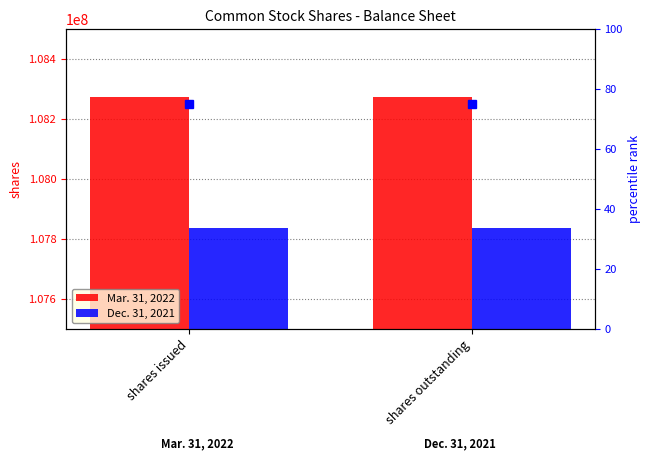

List the series in order of their peak value, lowest first.

Dec. 31, 2021, Mar. 31, 2022